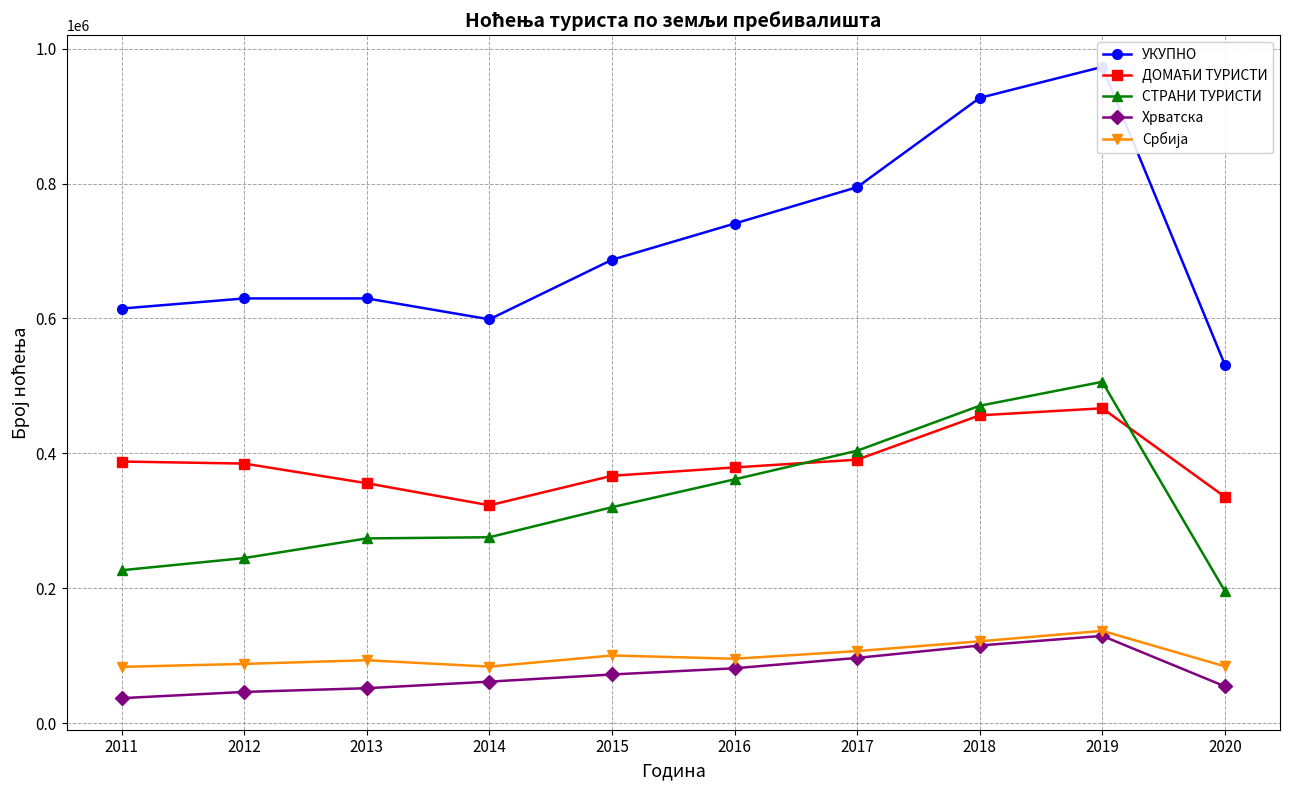

Where is the first local minimum for Србија?

2014